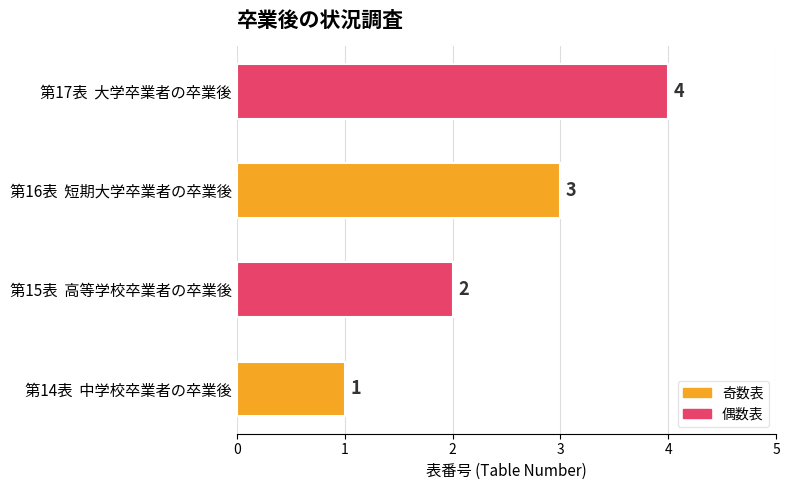

Rank the categories by value from lowest to highest.

第14表  中学校卒業者の卒業後, 第15表  高等学校卒業者の卒業後, 第16表  短期大学卒業者の卒業後, 第17表  大学卒業者の卒業後